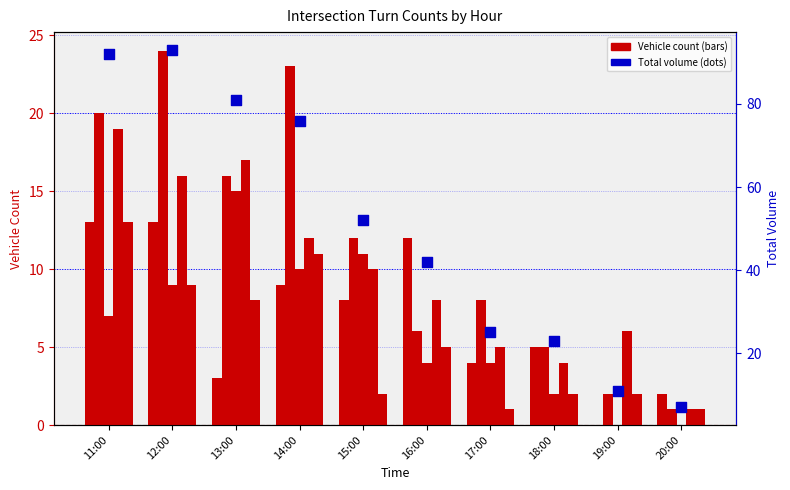

At which category is the sum across all series the highest?

11:00